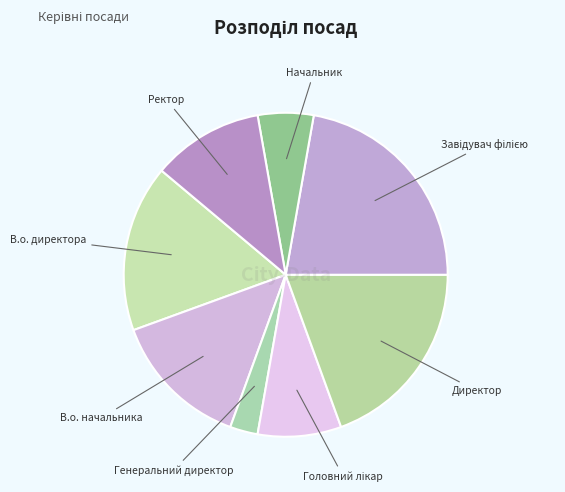

How many segments does this pie chart have?

8